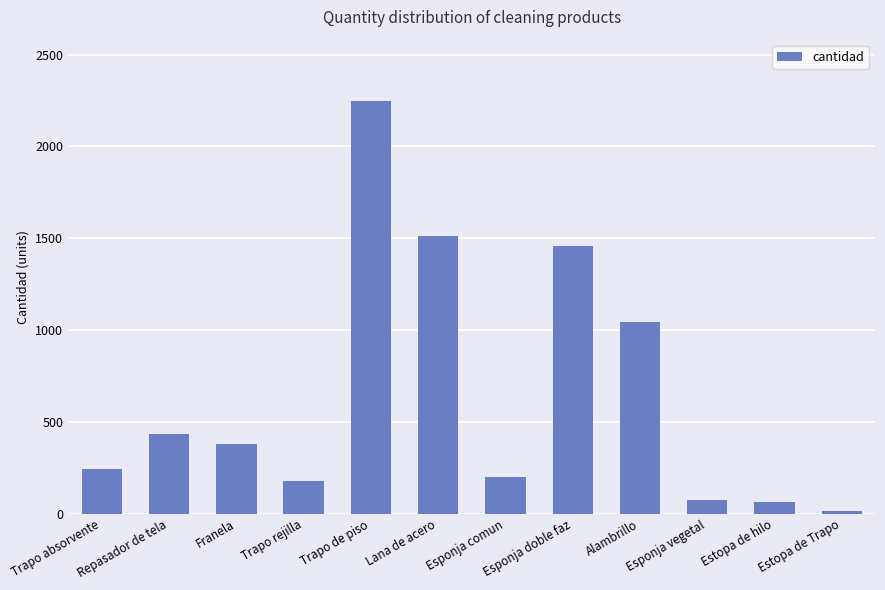

What is the change in value from Trapo absorvente to Esponja doble faz?

+1214